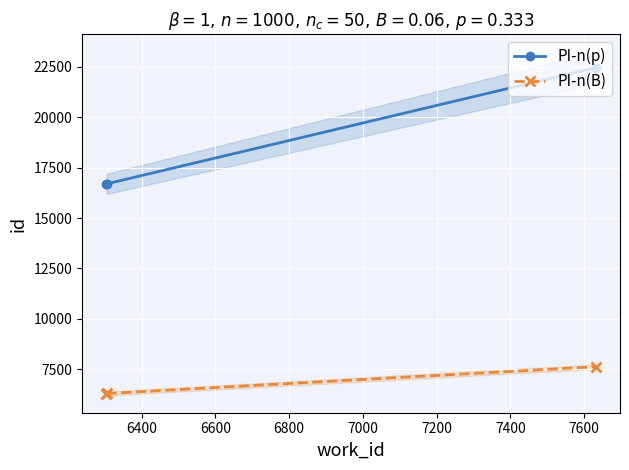

What is the value of the PI-n(B) point at the 2nd from the left?

6306